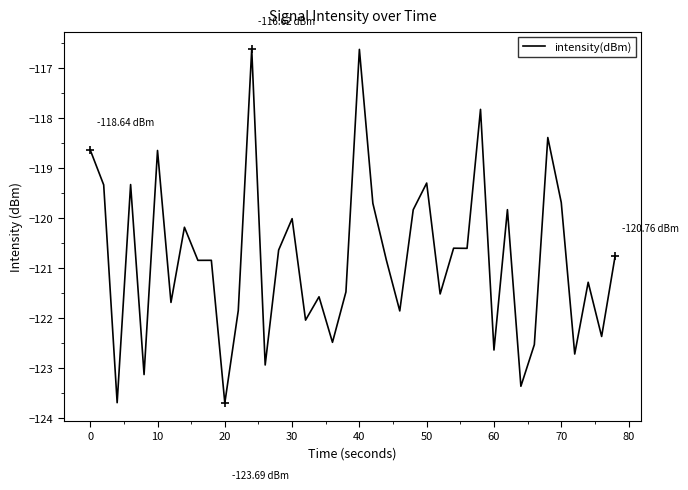

How many lines are shown in the chart?

1